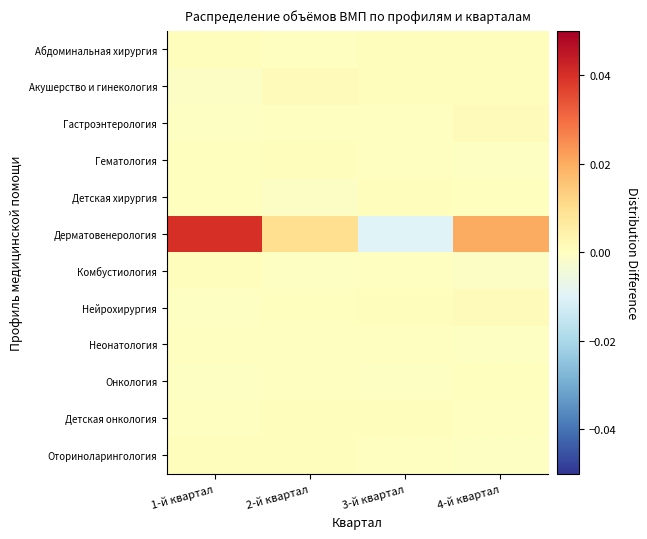

At which category does the chart reach its minimum across all series?

3-й квартал